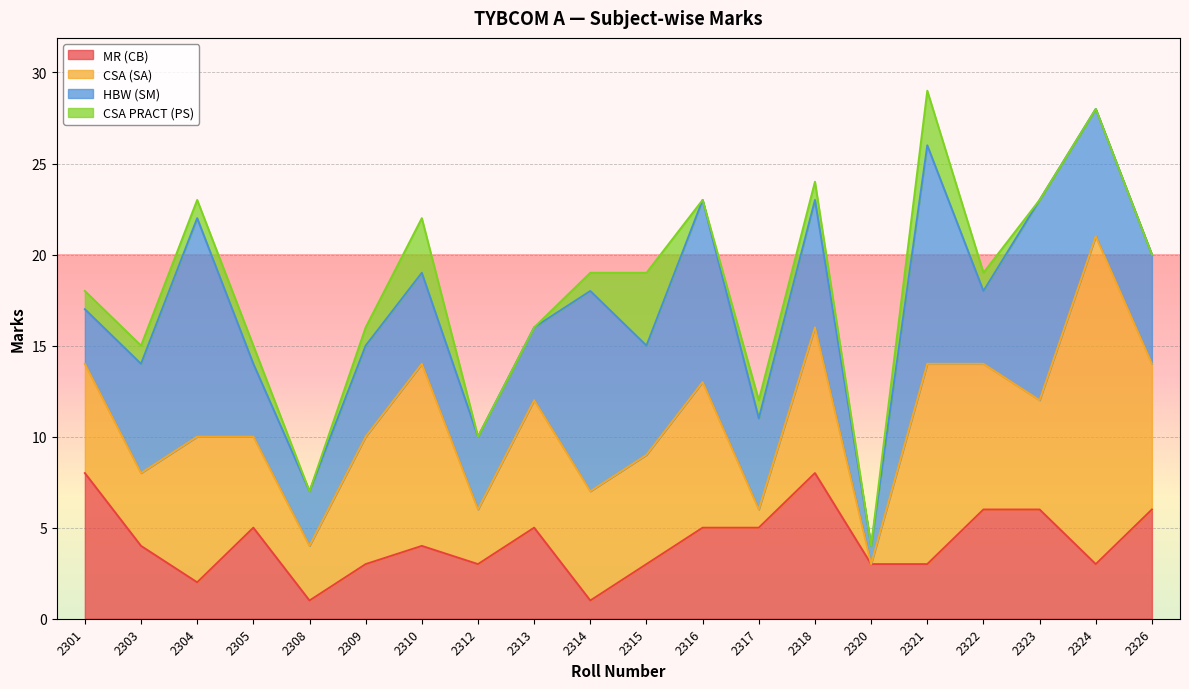

Which series has the largest range (max minus min)?

CSA (SA)